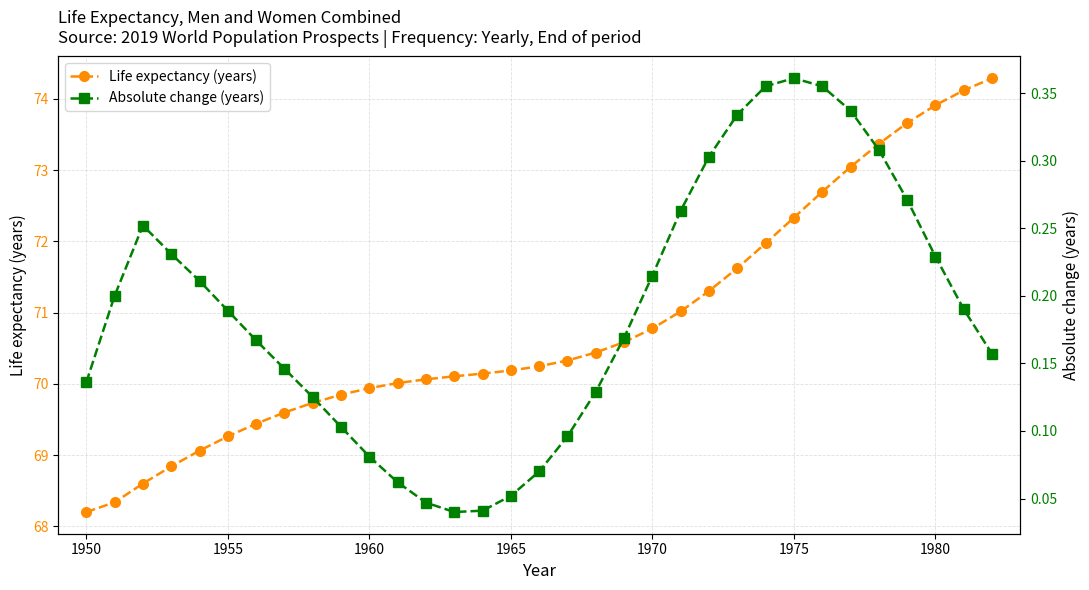

Is this an area chart (filled region under the line)?

No